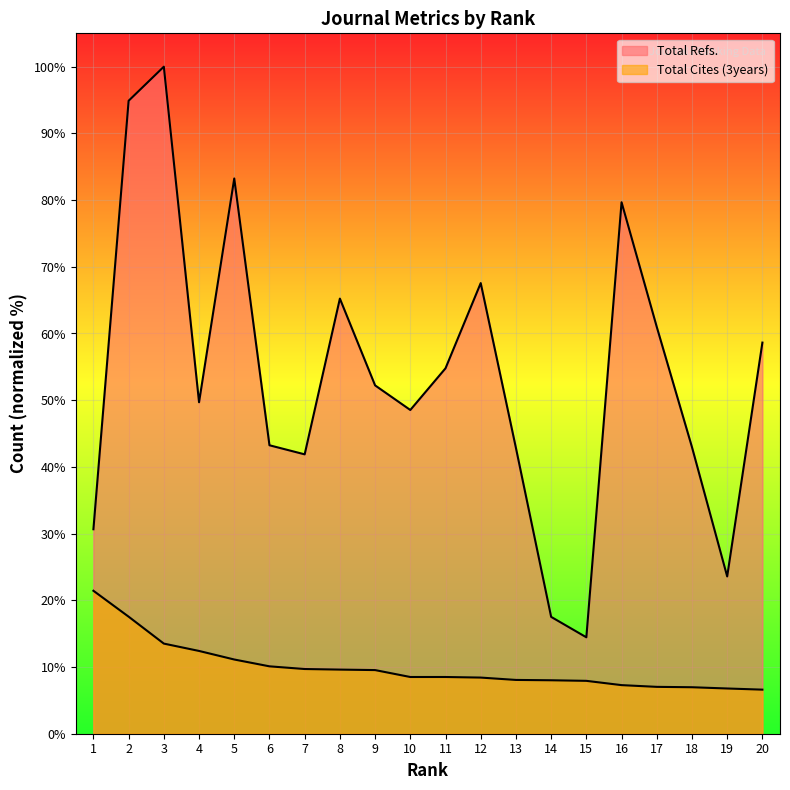

What is the minimum value for Total Cites (3years)?

6.6